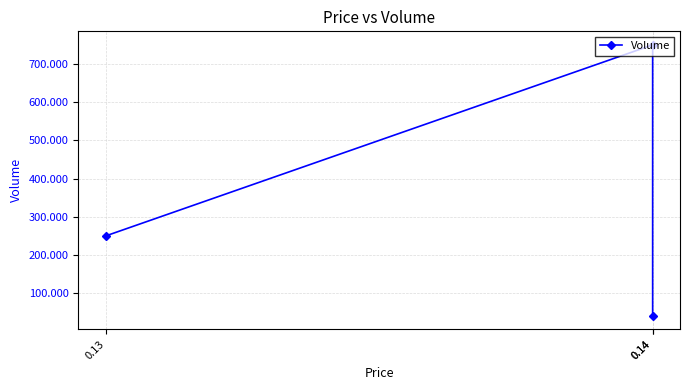

What is the ratio of the value at 0.14 to the value at 0.14?

18.3